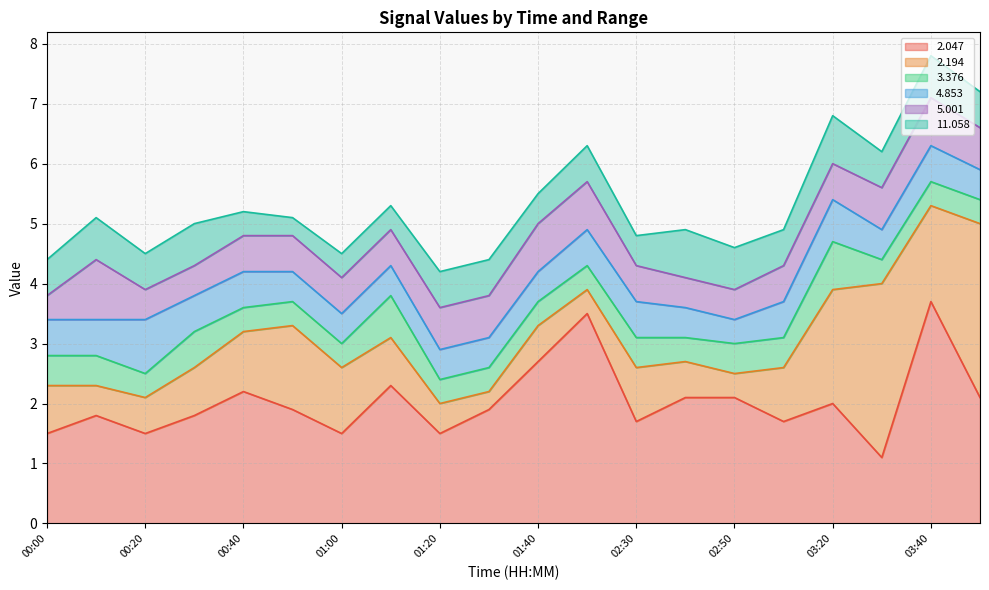

Which series changed the most between 00:20 and 01:10?

  2.047